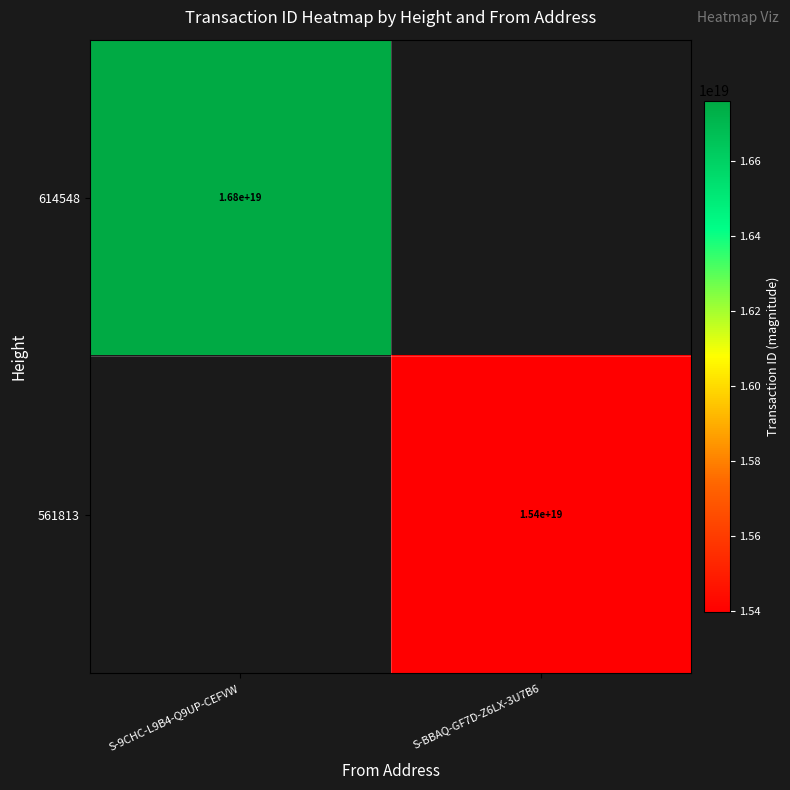

What is the total value across all series at S-9CHC-L9B4-Q9UP-CEFVW?

16761455985601677312